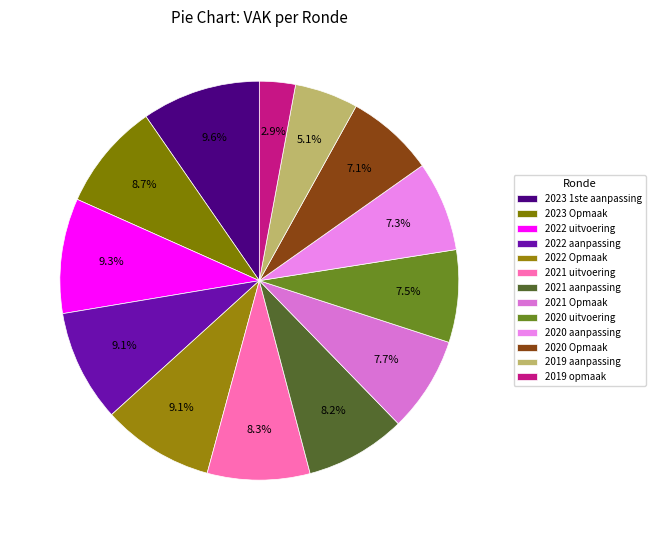

How many slices are in this pie chart?

13